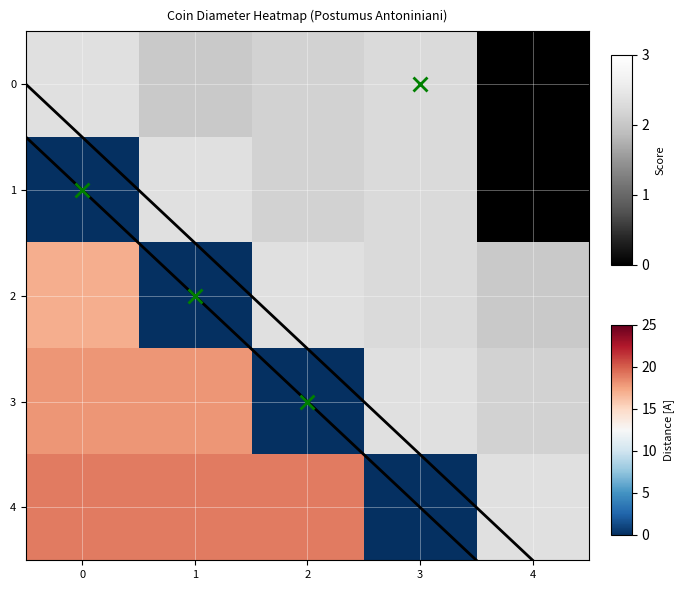

The 3 series shows 18 at 0. True or false?

True